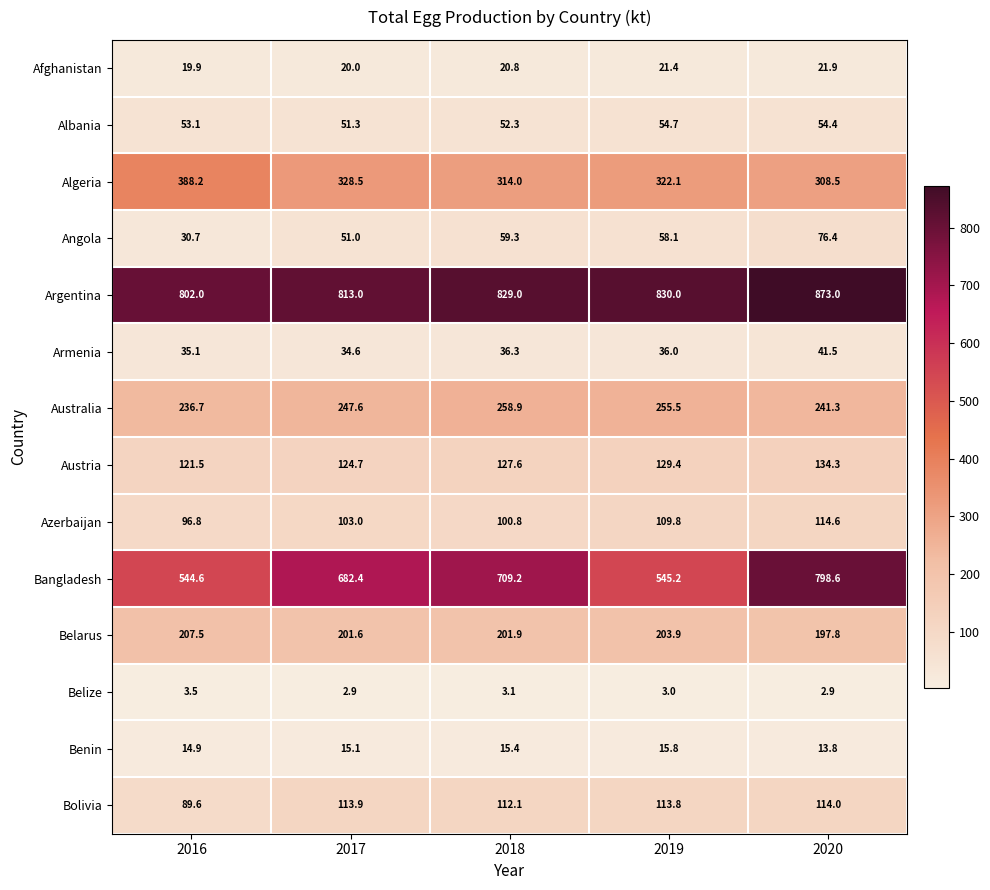

True or false: Argentina has a value of 802.0 at 2016.

True